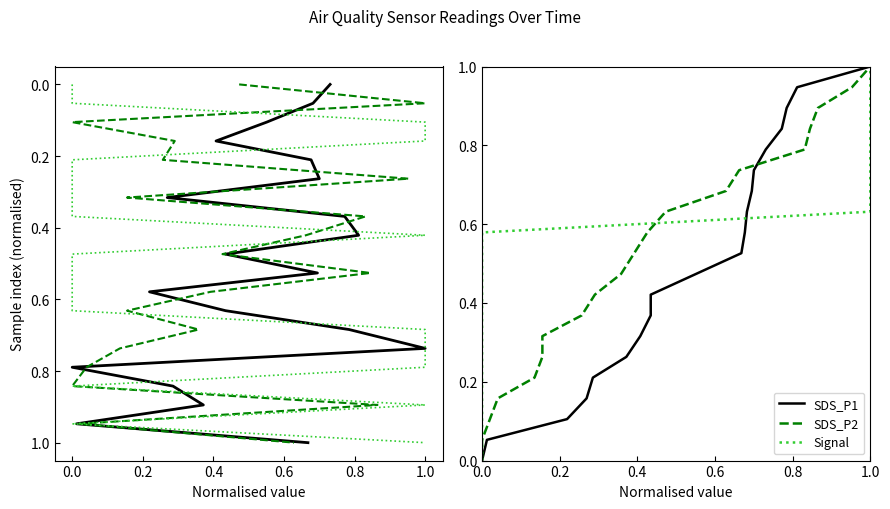

At which label does Signal reach its peak?

1.0